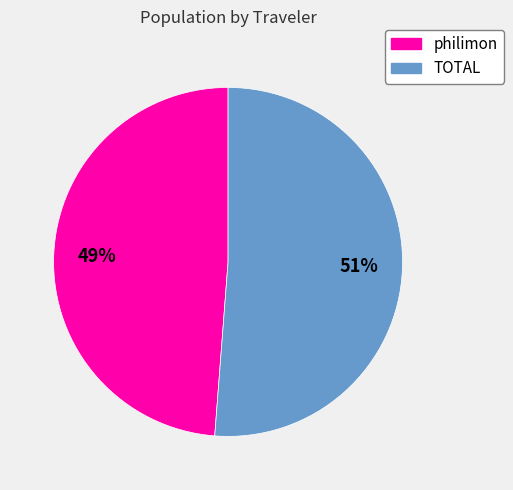

To the nearest percent, what percentage of the pie is philimon?

49%